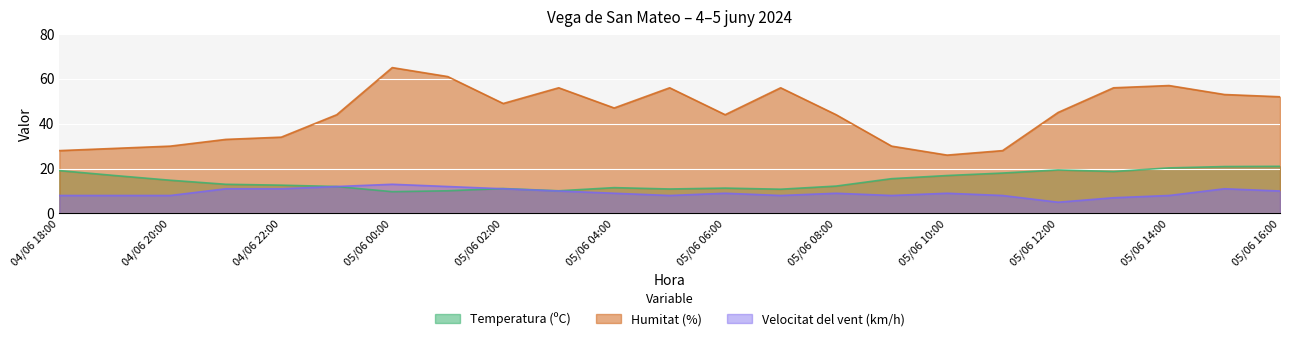

The Temperatura (ºC) series shows 5.0 at 05/06 08:00. True or false?

False